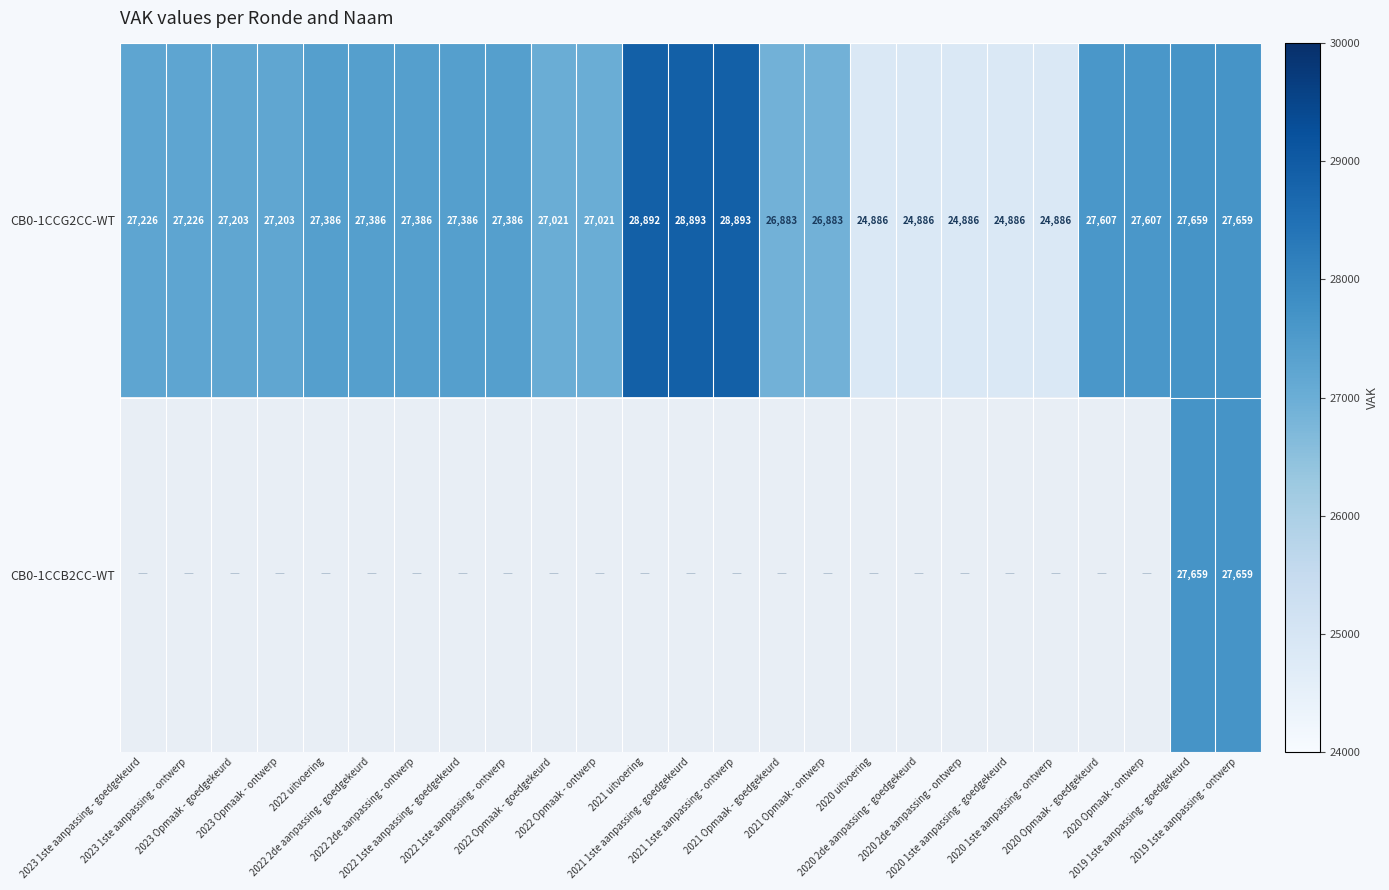

What is the difference between the second highest and minimum values in the CB0-1CCG2CC-WT series?

4007